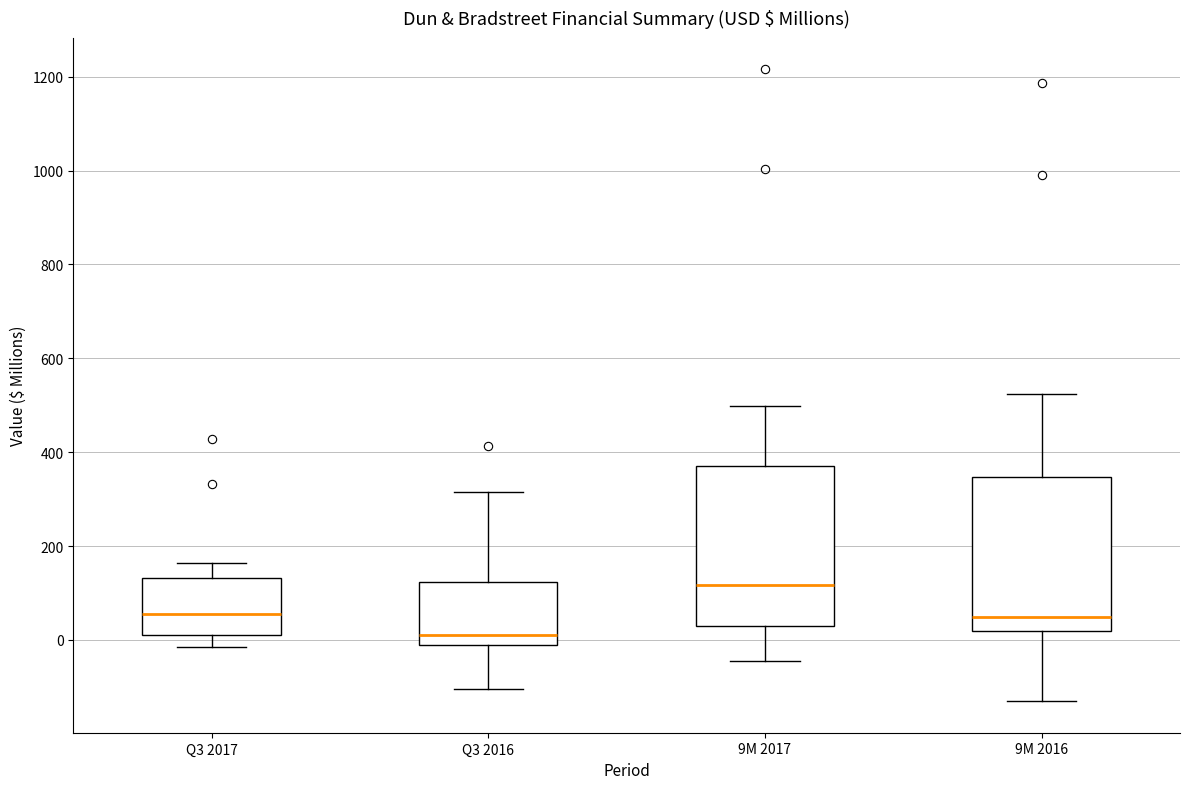

Reading left to right, read every box against the y-axis: the position of its median line, the range the box covers, and the ends of its whiskers. The values are not printed on the chart, so give them approximately, as read against the axis.

Q3 2017: median 60, box 0 to 140, whiskers -20 to 160
Q3 2016: median 20, box -20 to 120, whiskers -100 to 320
9M 2017: median 120, box 20 to 380, whiskers -40 to 500
9M 2016: median 40, box 20 to 340, whiskers -140 to 520